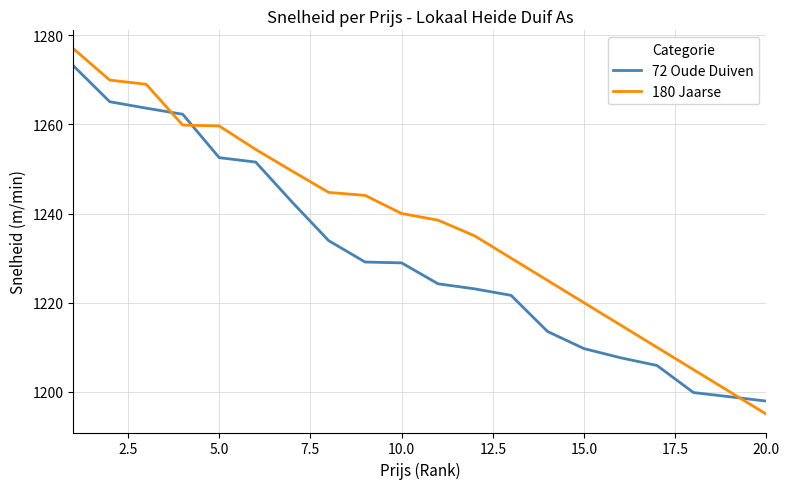

Is this an area chart (filled region under the line)?

No